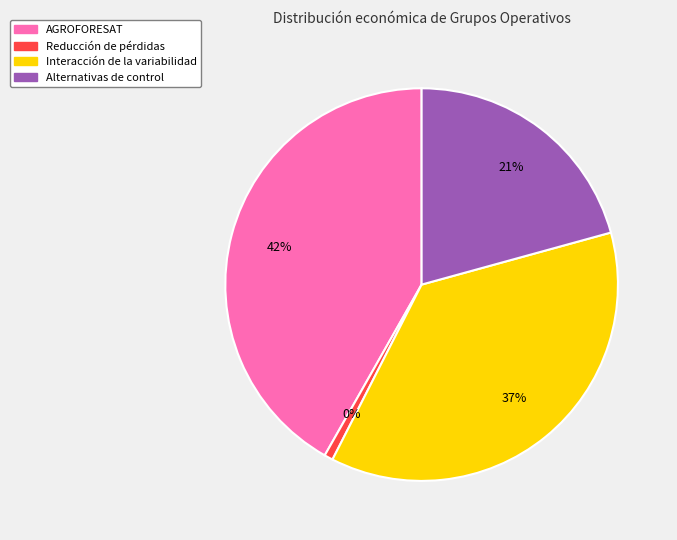

Is there a majority slice in this chart?

No